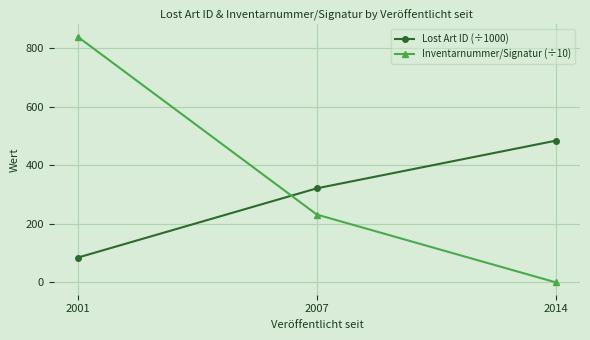

List the series in order of their overall mean, highest first.

Inventarnummer/Signatur (÷10), Lost Art ID (÷1000)